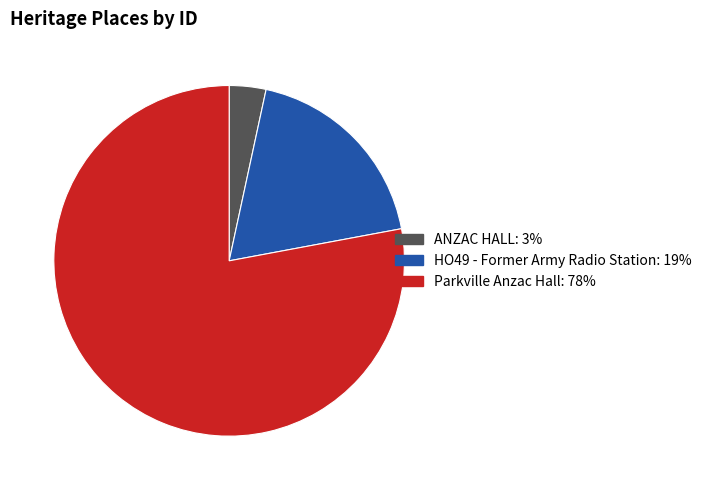

How many slices are in this pie chart?

3